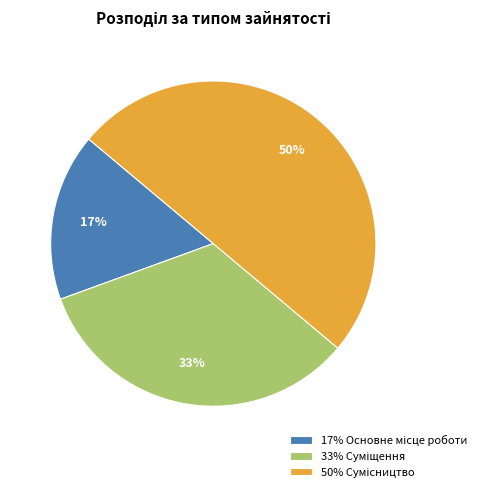

To the nearest percent, what is the difference between the largest and smallest slice percentages?

33%